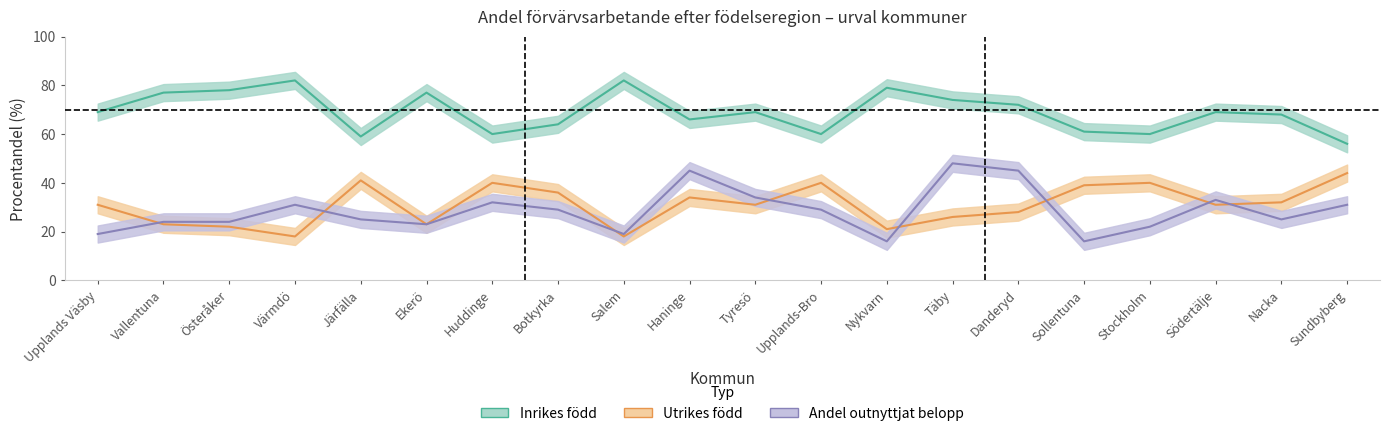

True or false: Andel outnyttjat belopp has a value of 29 at Botkyrka.

True